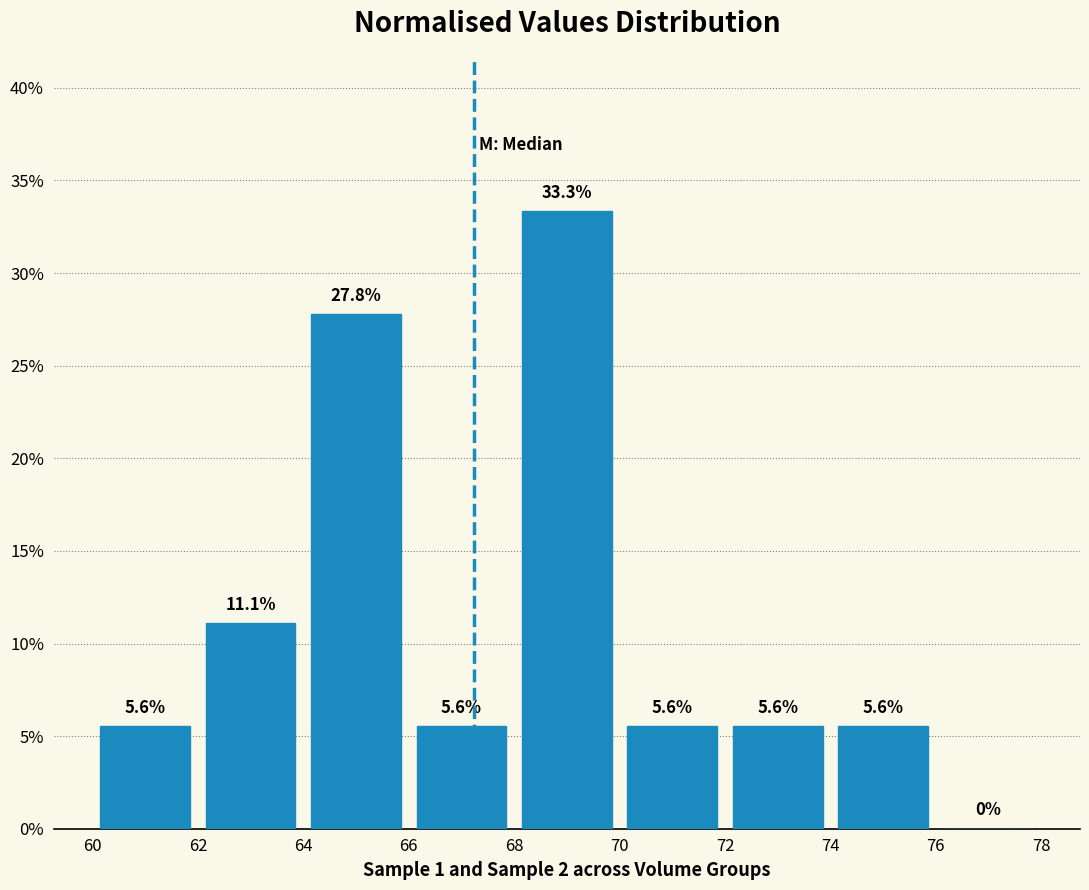

Which range on the x-axis has the tallest bar?

68 to 70